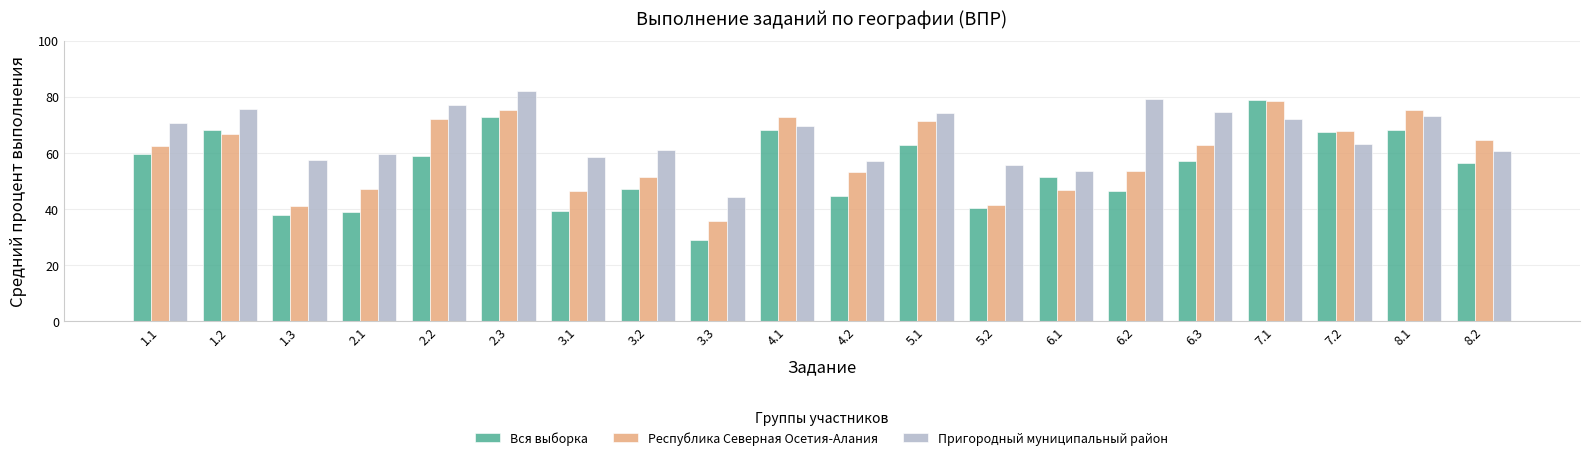

What is the label of the 3rd bar from the left?

1.3